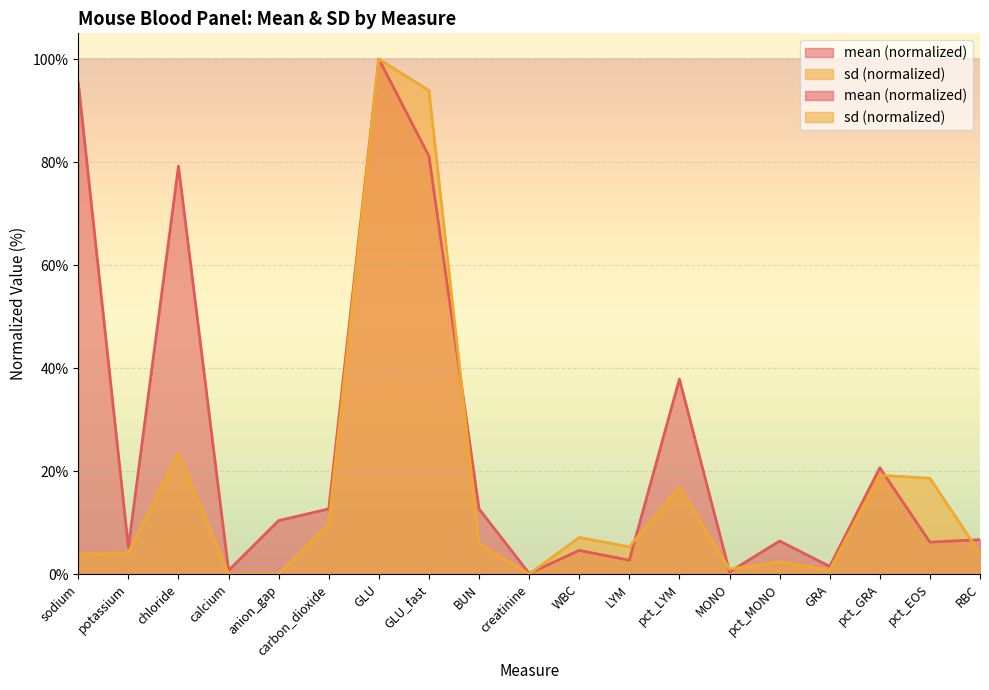

What is the total value across all series at anion_gap?

10.4